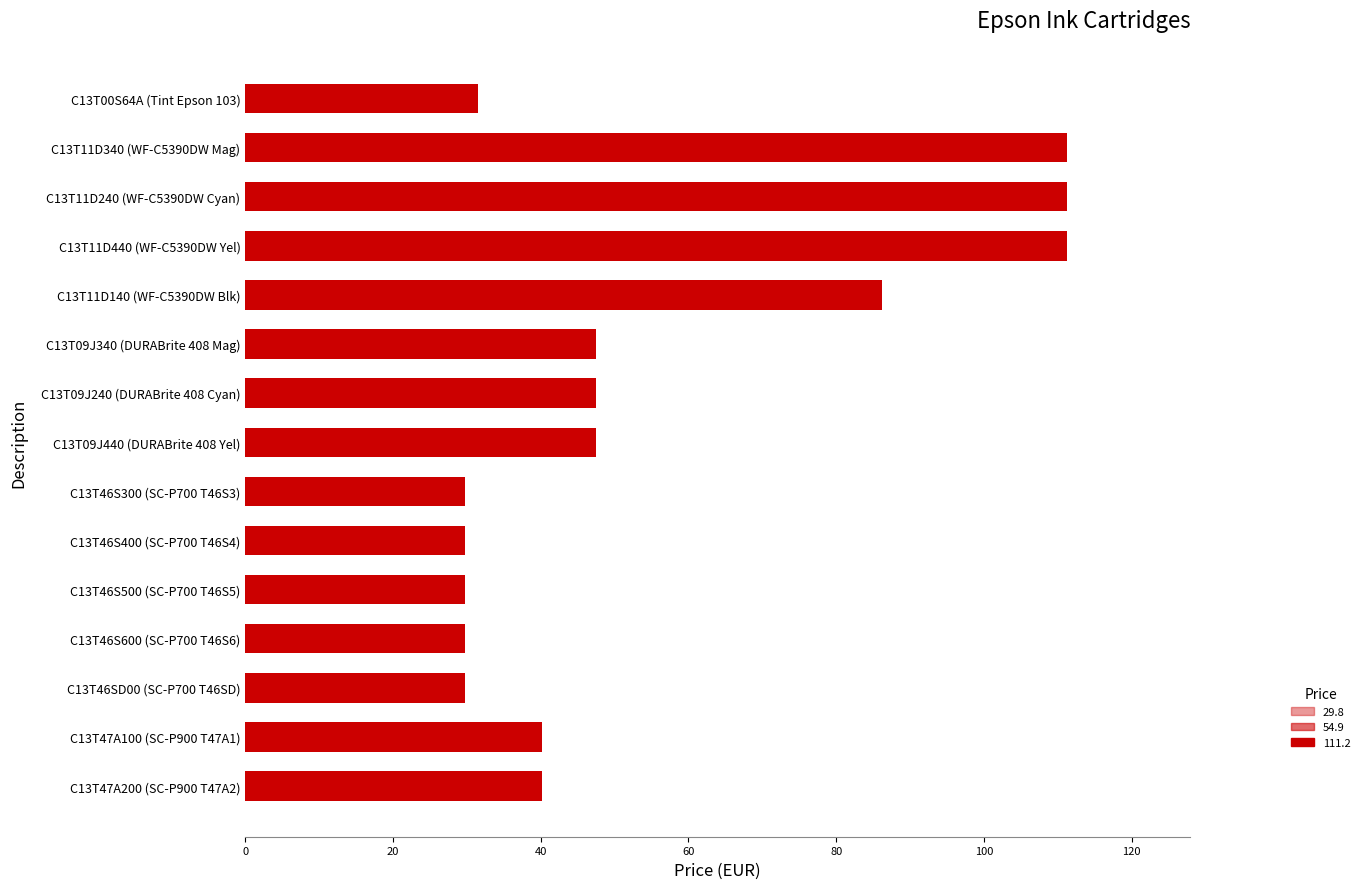

What is the minimum value shown in the chart?

29.8